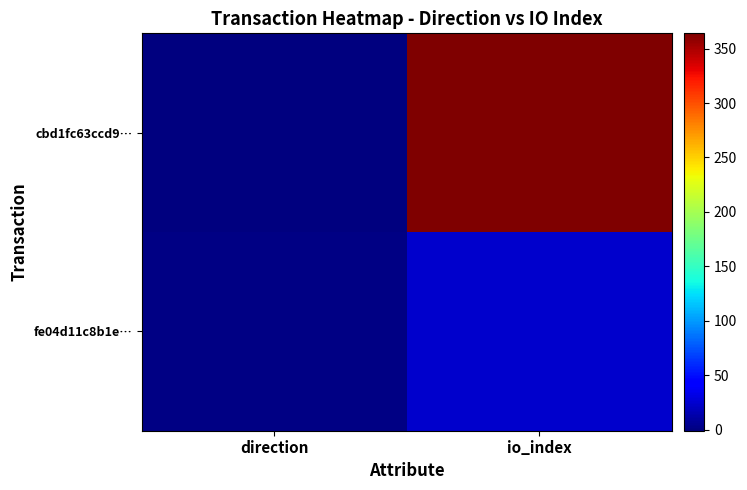

What is the greatest value displayed?

364